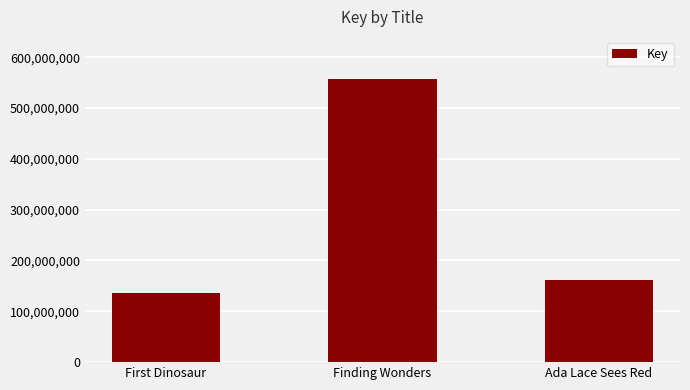

Rank the categories by value from highest to lowest.

Finding Wonders, Ada Lace Sees Red, First Dinosaur